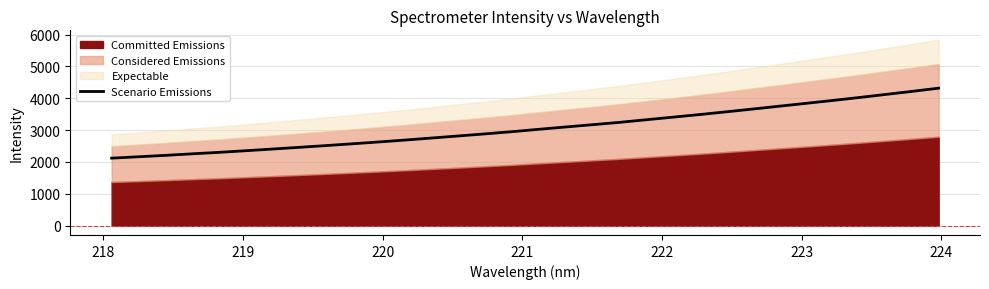

Reading right to left, extract all data points from this chart.

4318.0	4216.9	4119.9	4023.0	3929.6	3839.5	3750.1	3660.4	3572.4	3486.7	3404.8	3323.7	3242.1	3169.9	3098.6	3026.1	2951.6	2883.9	2818.0	2753.3	2689.3	2628.8	2570.6	2513.2	2458.7	2405.1	2352.3	2301.7	2255.6	2207.5	2163.2	2120.1